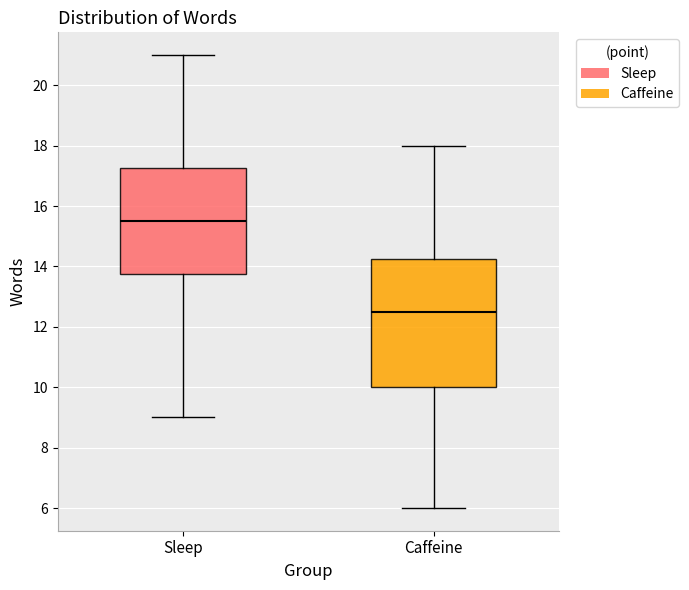

Which box has the lowest median line?

Caffeine